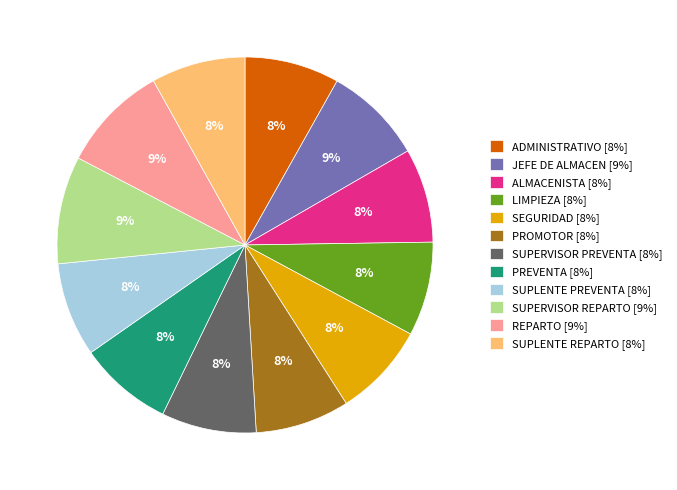

How many segments does this pie chart have?

12